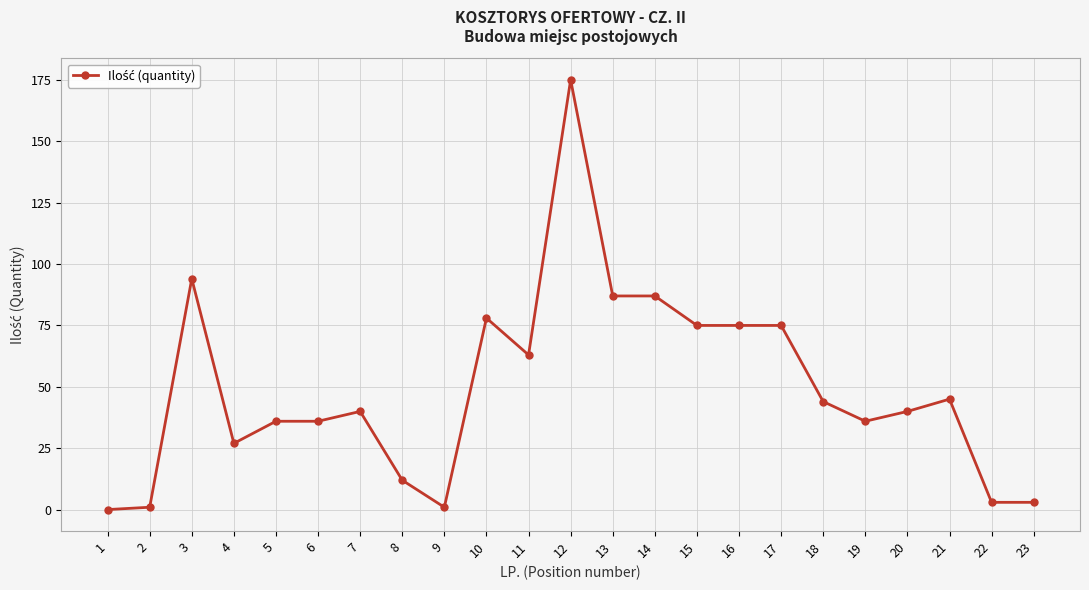

How many lines are shown in the chart?

1